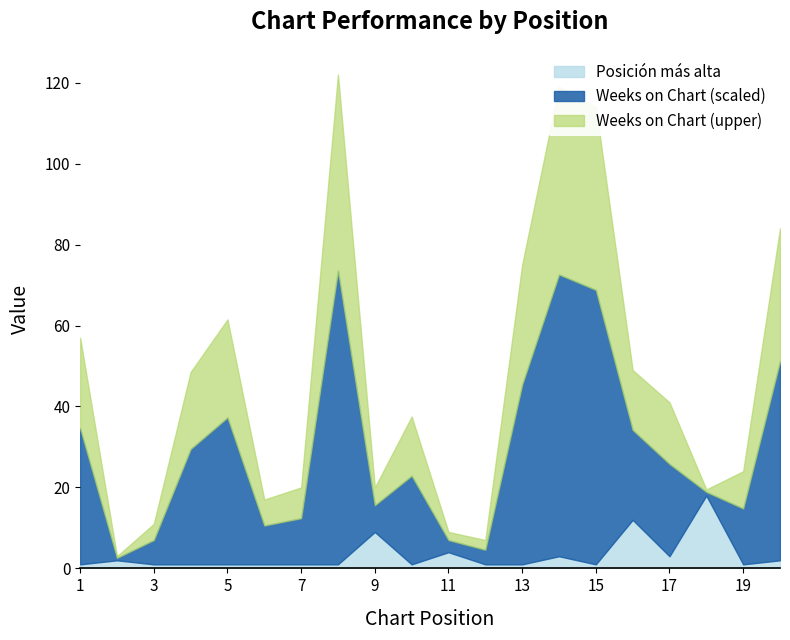

What are all the series names shown in the legend?

Posición más alta, Weeks on Chart (scaled), Weeks on Chart (upper)